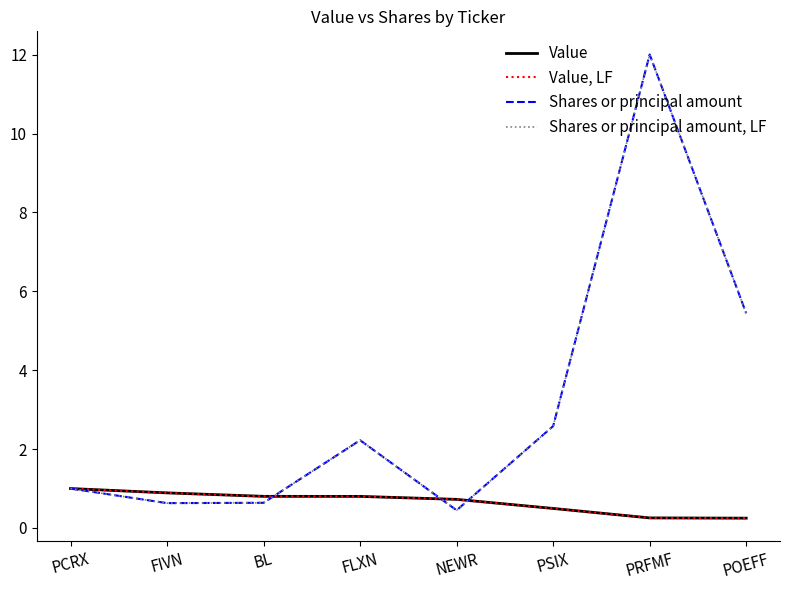

Does the chart have visible grid lines?

No